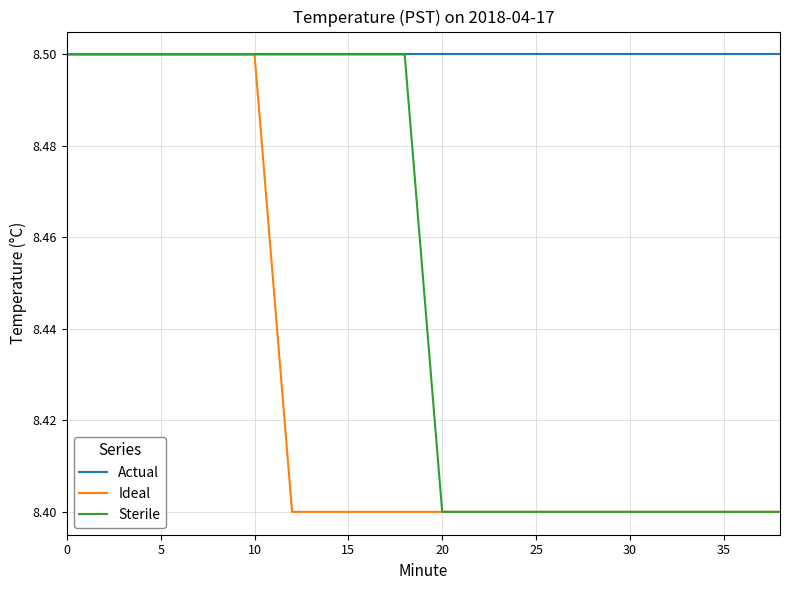

Which series has the largest total across all categories?

Actual